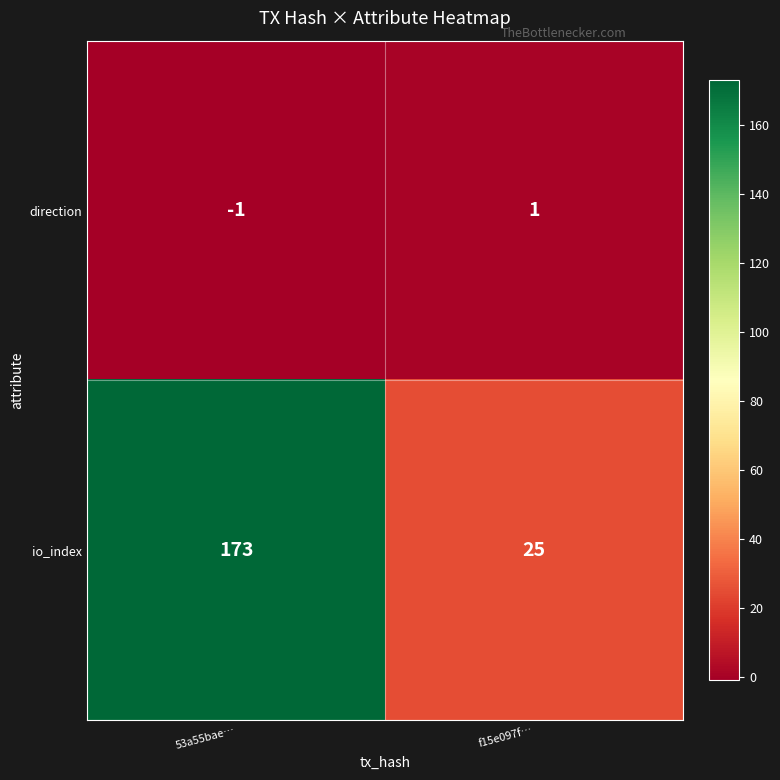

At 53a55bae…, list the series in order from largest to smallest.

io_index, direction